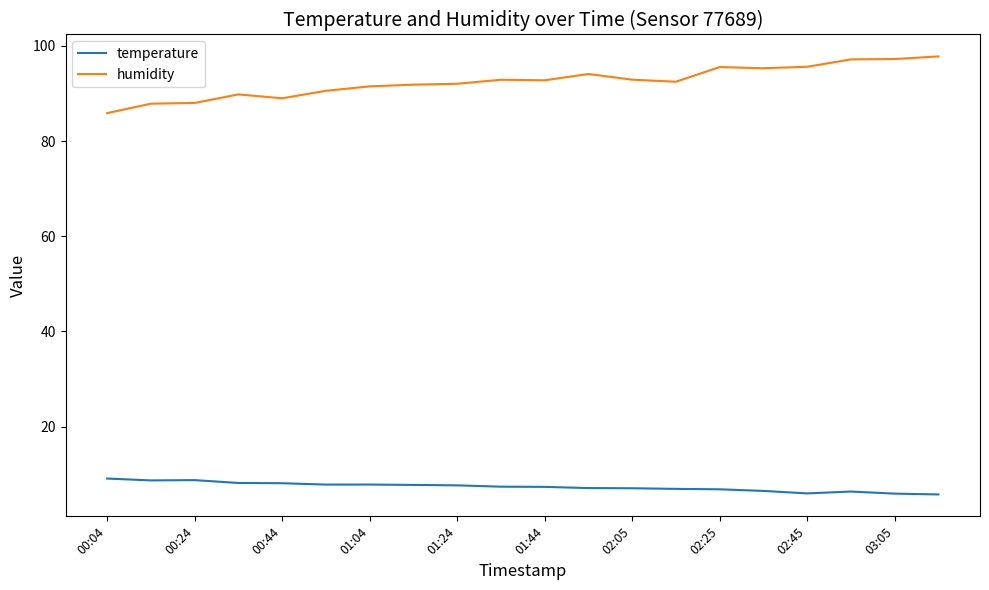

Which series has the largest range (max minus min)?

humidity